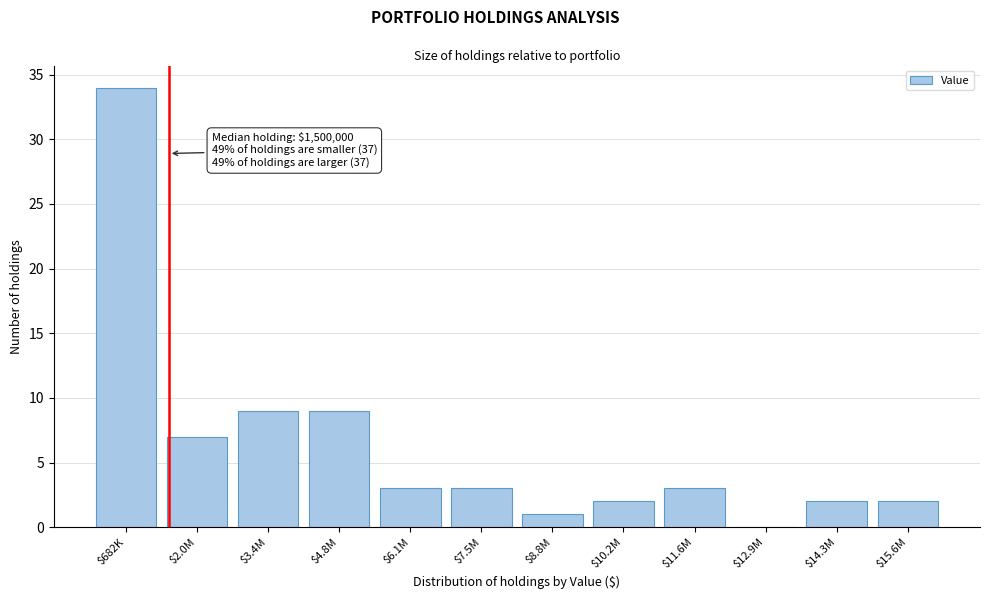

What is the sum of all values?

75